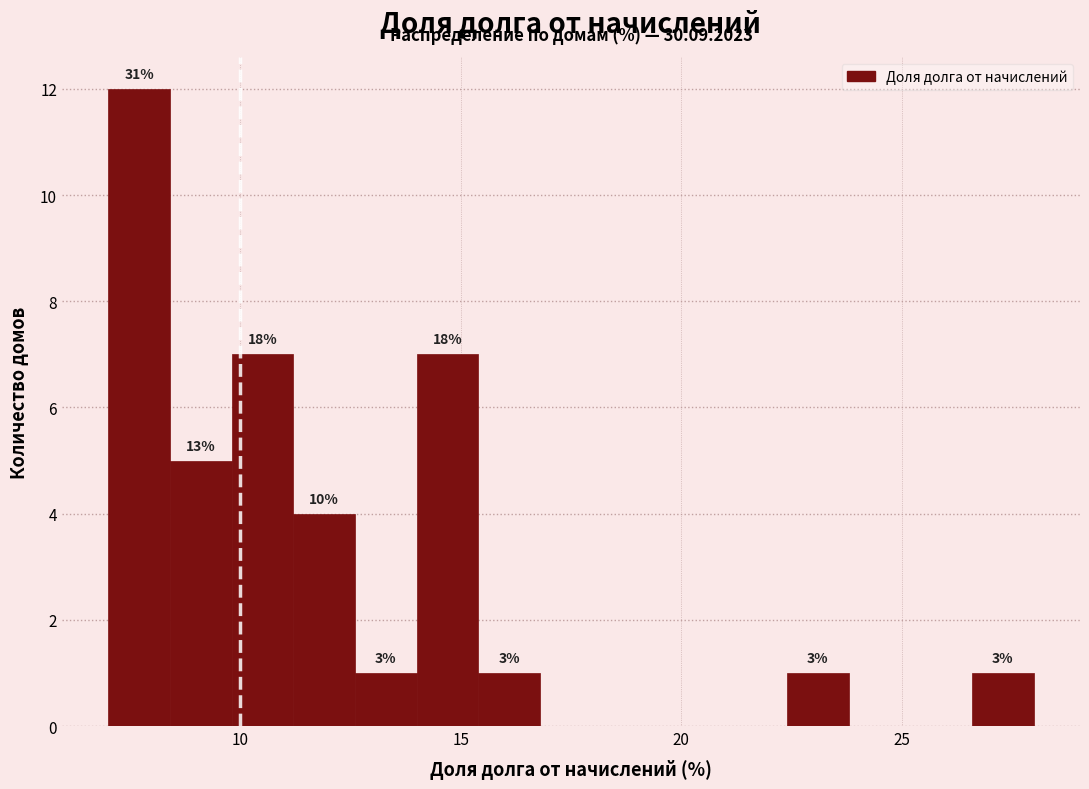

Around what value on the x-axis is the tallest bar? Give the approximate position of its centre, as read against the axis.

7.5